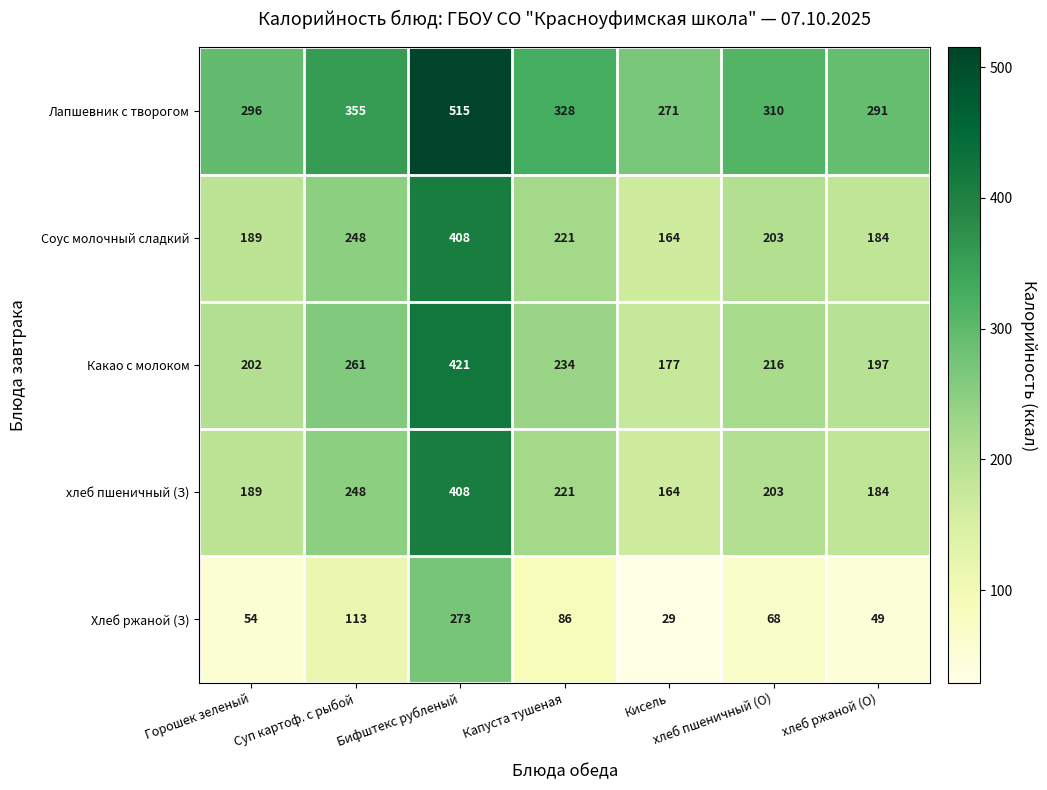

How many categories are shown in the chart?

7